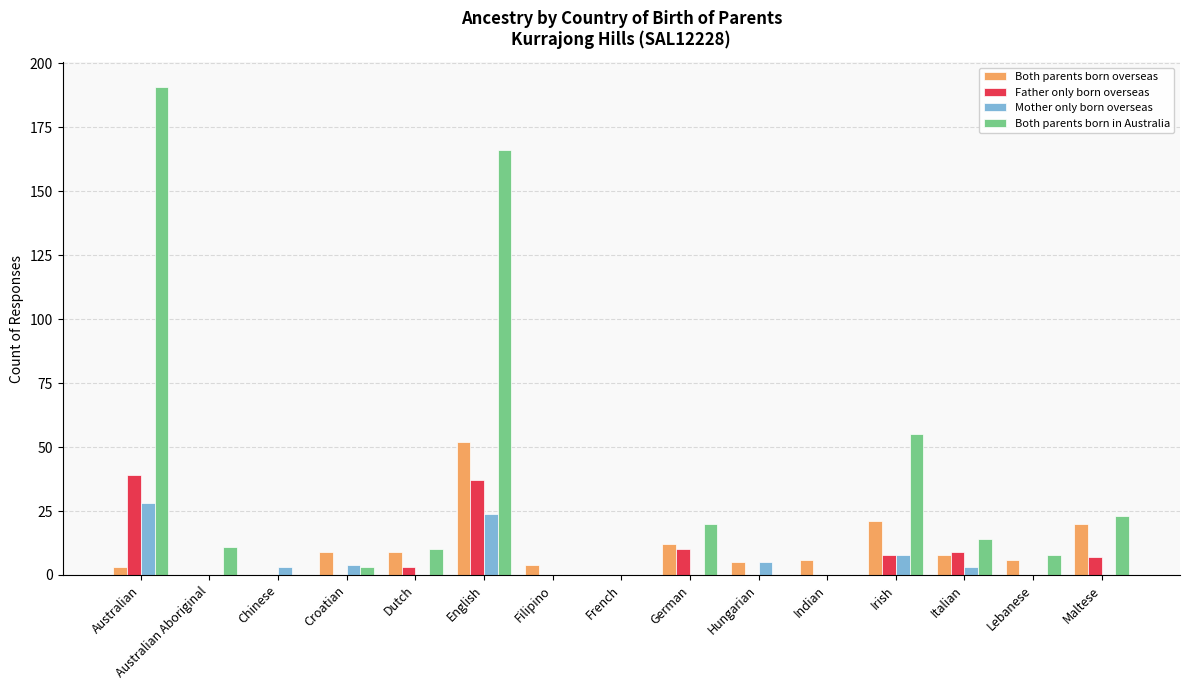

Is it true that Mother only born overseas equals 0 at Filipino?

True